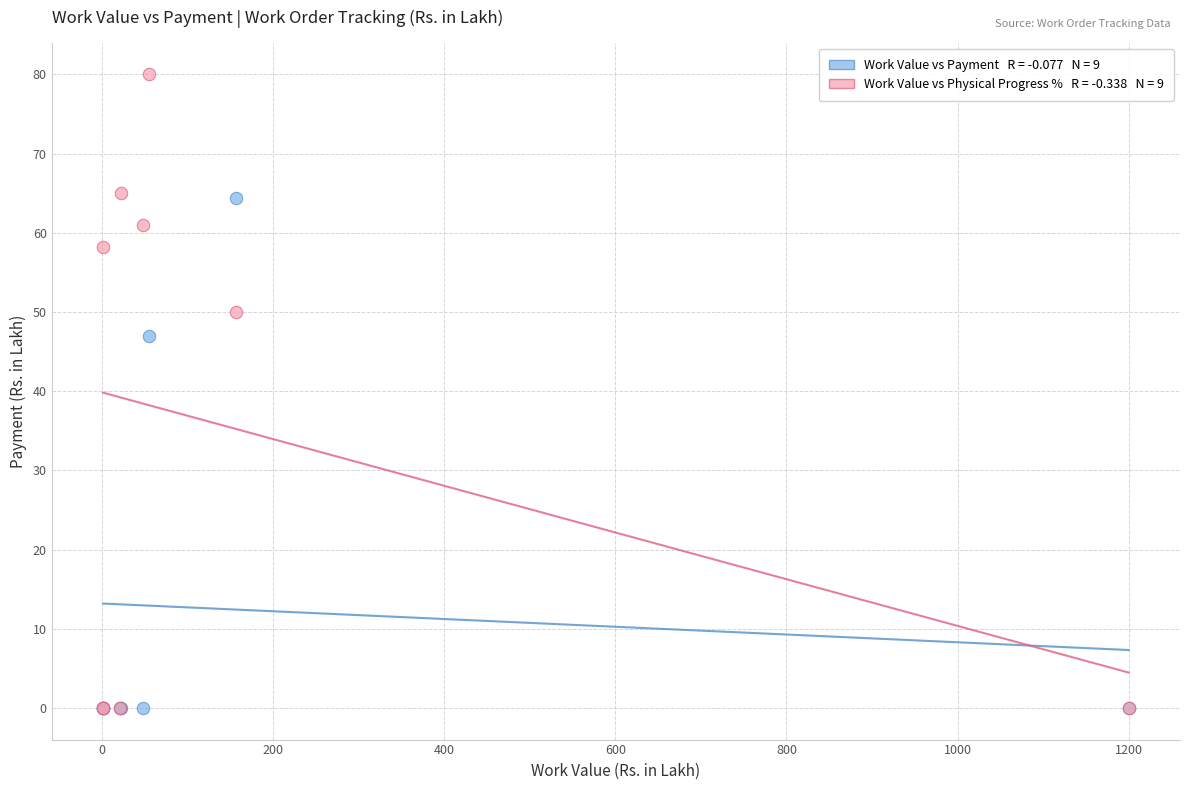

Across all series, what Y value is closest to 40?

46.9